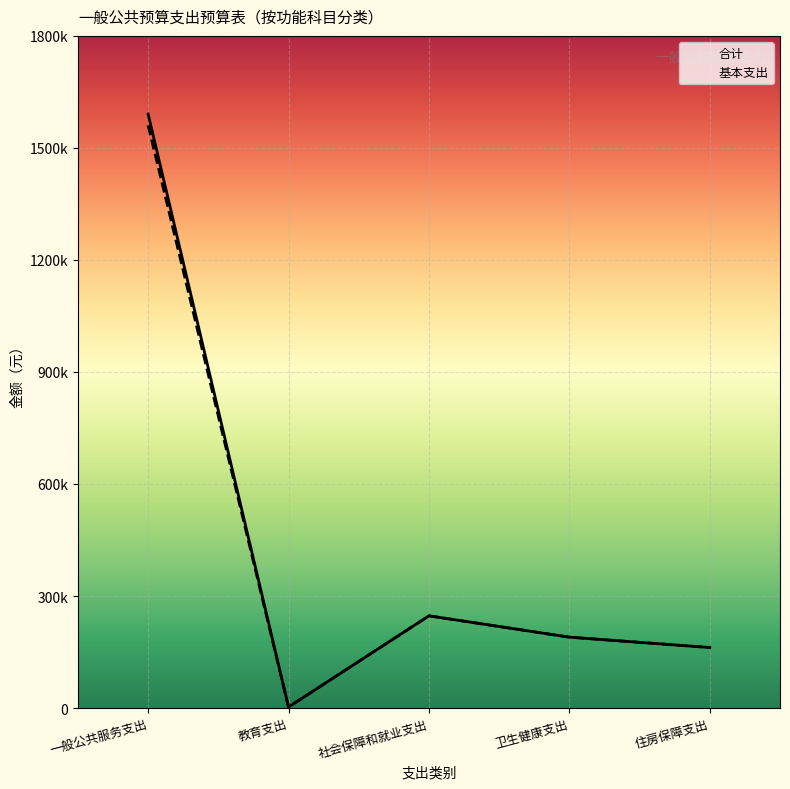

The value of 基本支出 at 社会保障和就业支出 is 380254.4. True or false?

False